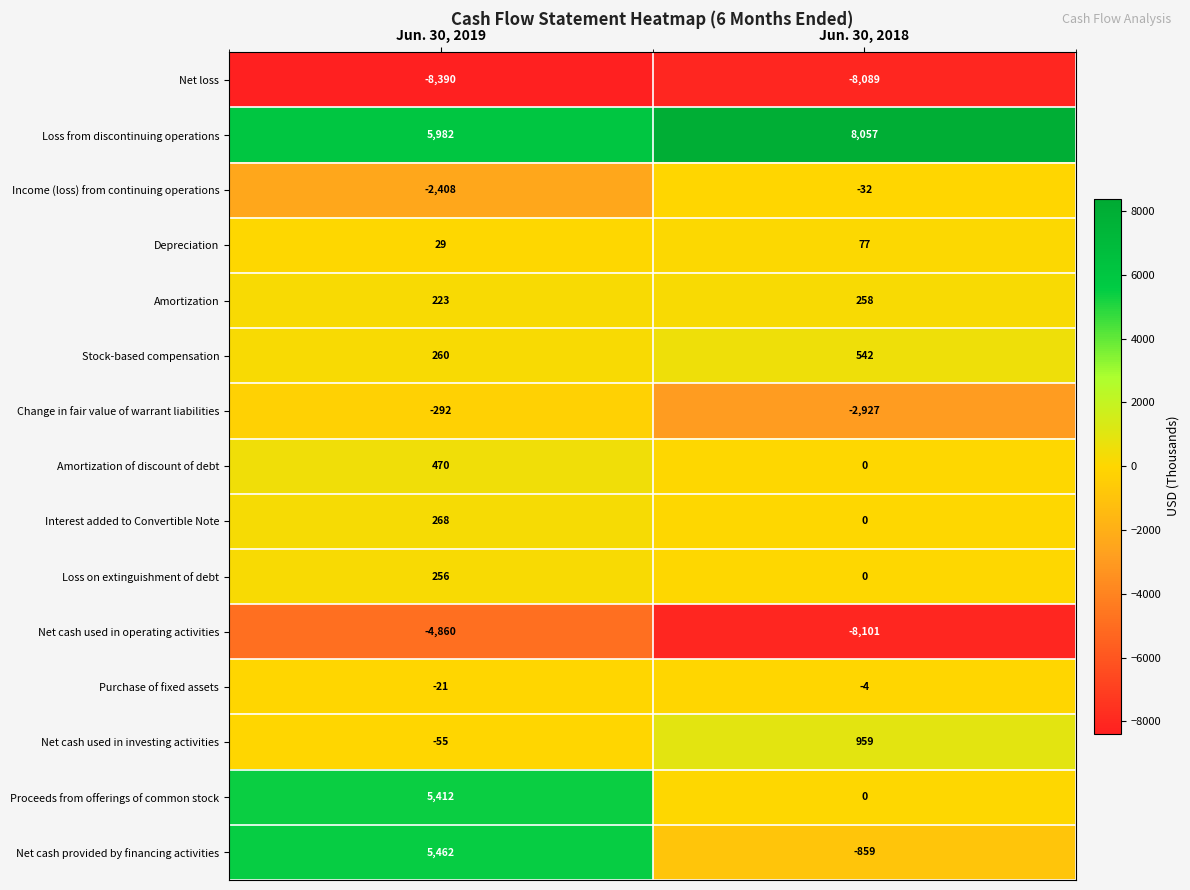

Reading right to left, extract all data points from this chart.

Net loss: -8089	-8390
Loss from discontinuing operations: 8057	5982
Income (loss) from continuing operations: -32	-2408
Depreciation: 77	29
Amortization: 258	223
Stock-based compensation: 542	260
Change in fair value of warrant liabilities: -2927	-292
Amortization of discount of debt: 0	470
Interest added to Convertible Note: 0	268
Loss on extinguishment of debt: 0	256
Net cash used in operating activities: -8101	-4860
Purchase of fixed assets: -4	-21
Net cash used in investing activities: 959	-55
Proceeds from offerings of common stock: 0	5412
Net cash provided by financing activities: -859	5462